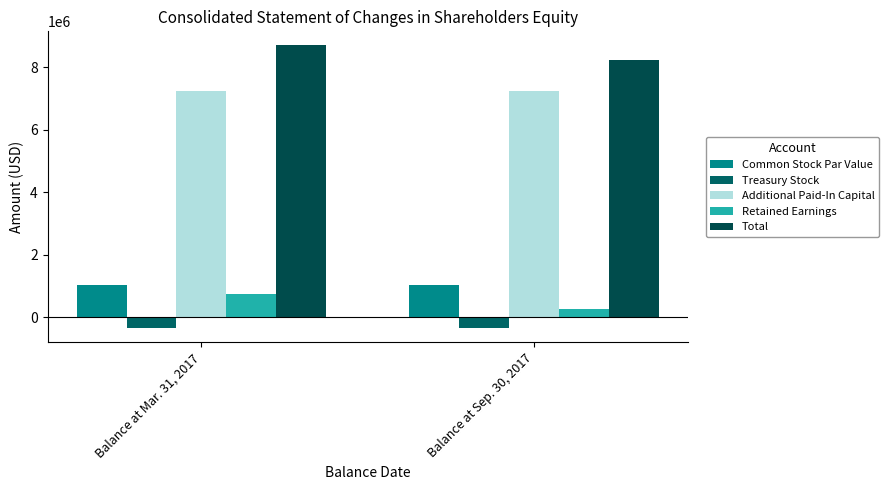

What is the greatest value displayed?

8702322